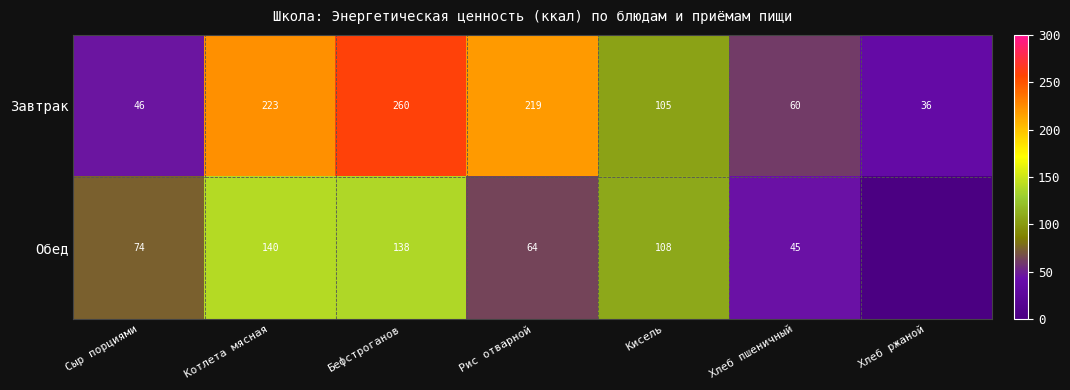

Between Котлета мясная and Хлеб пшеничный, which series saw the biggest shift?

Завтрак